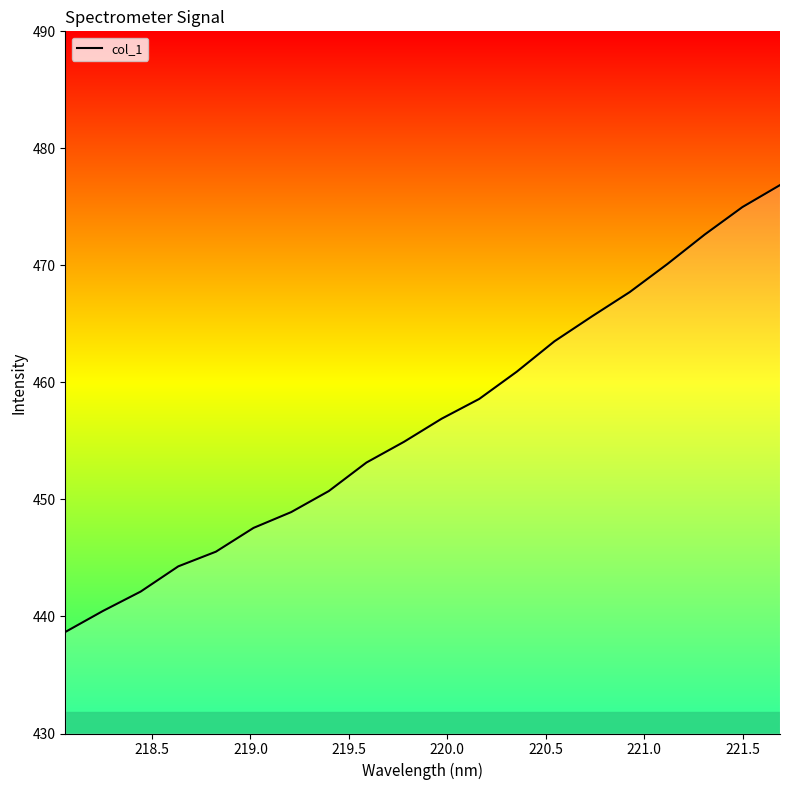

What is the difference between the maximum and minimum values?

38.2